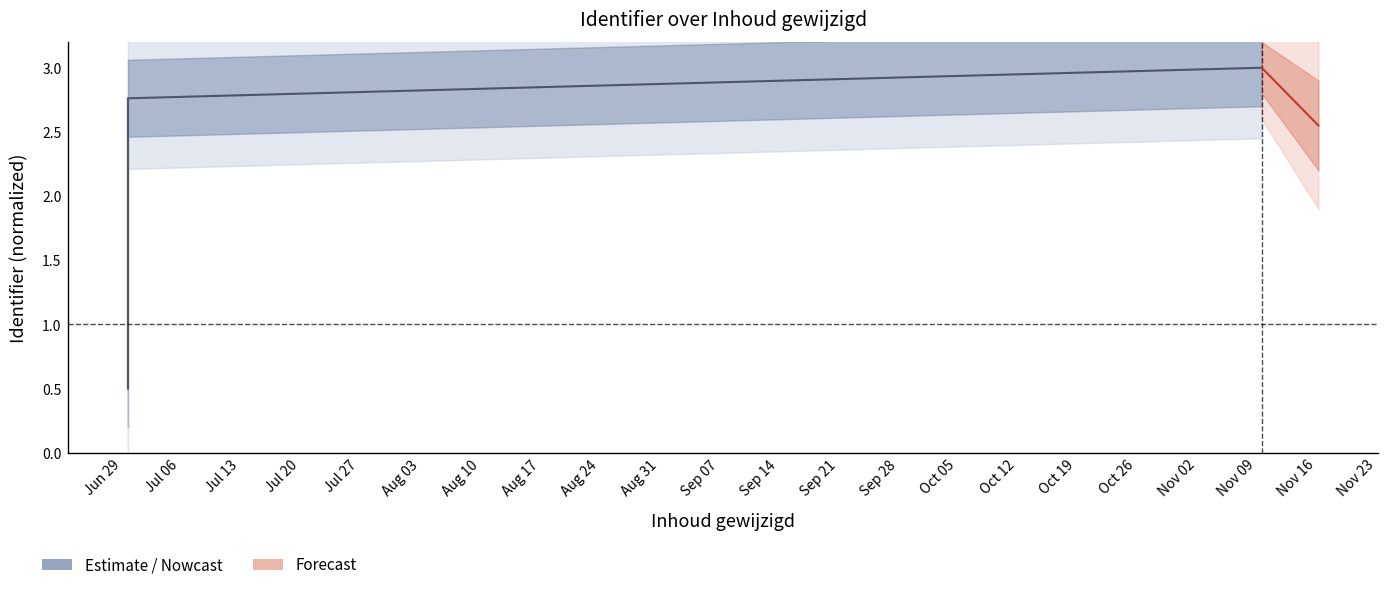

Where does the data first go above 1?

2020-07-02